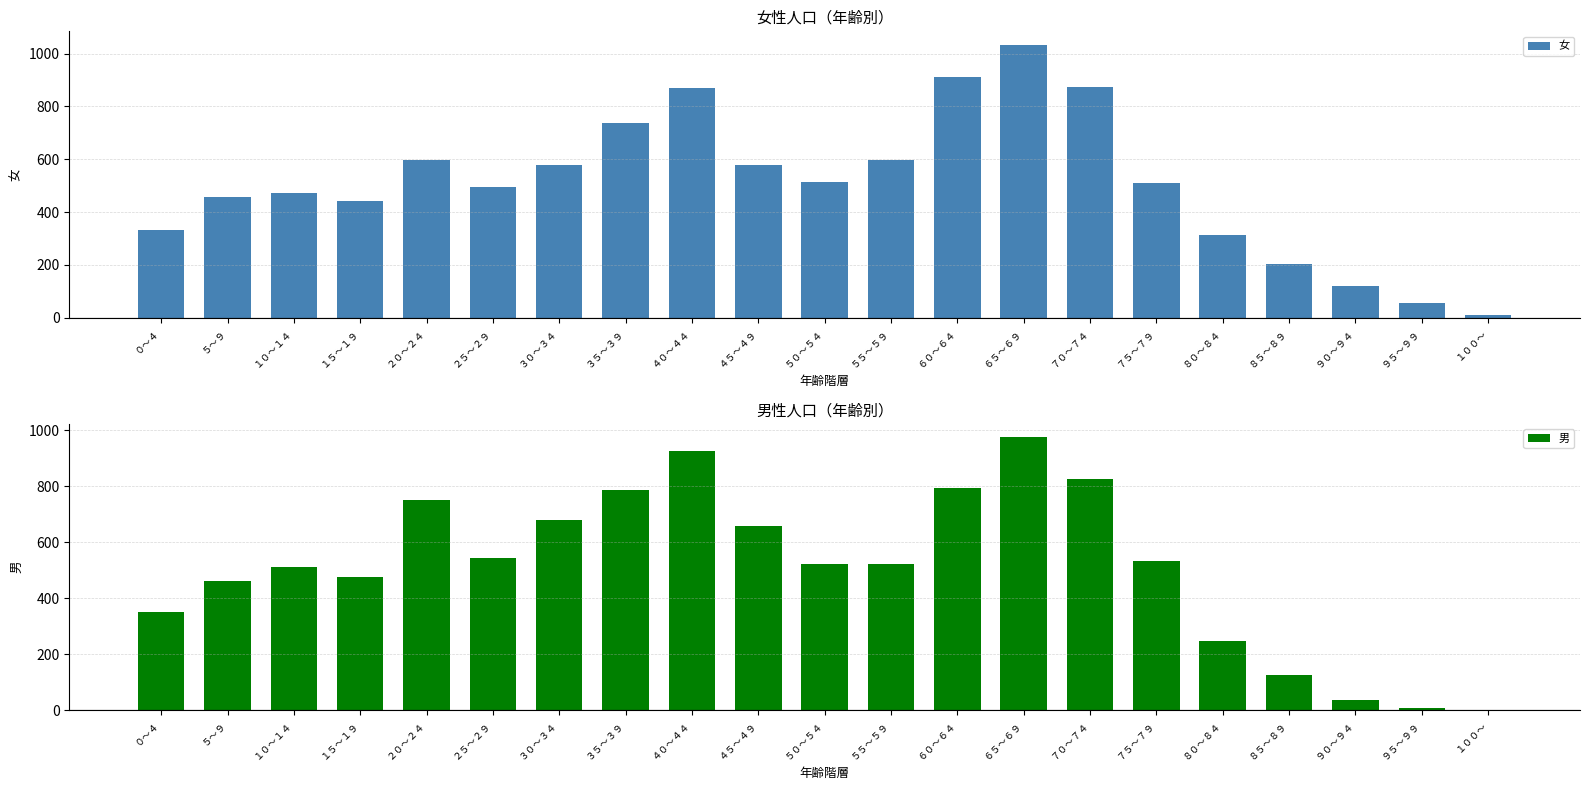

Where does the 女 series first go above 512?

２０～２４